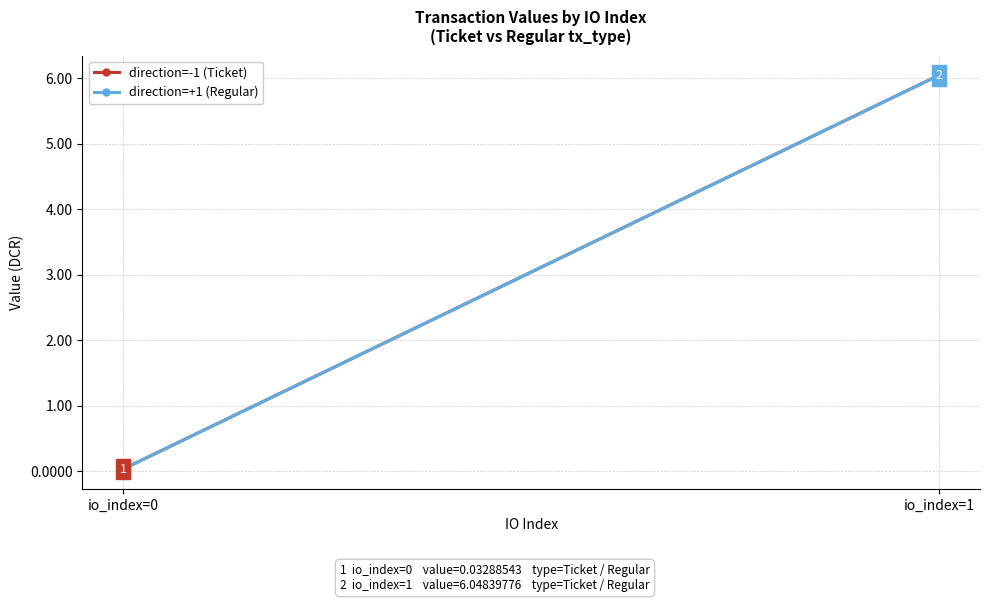

How many lines are shown in the chart?

2